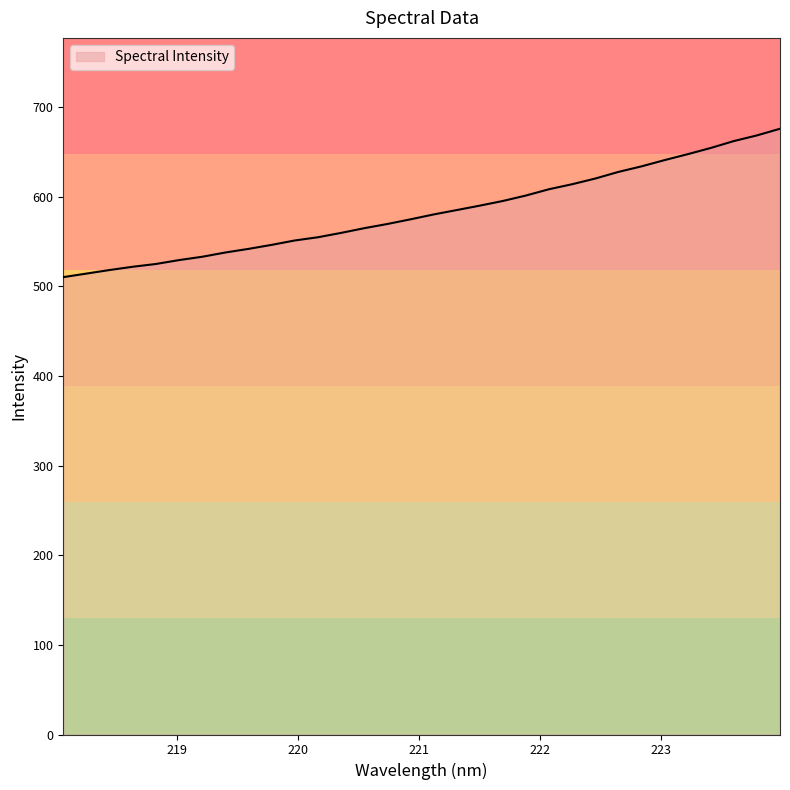

What is the smallest value displayed?

510.2